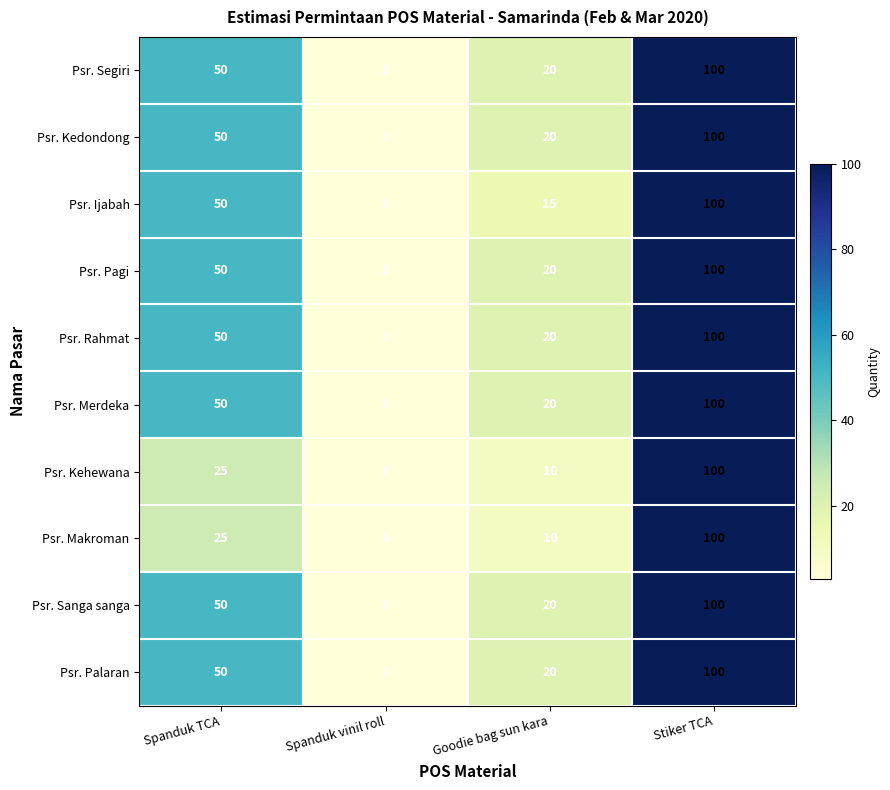

What is the spread (max minus min) of values at Goodie bag sun kara?

10